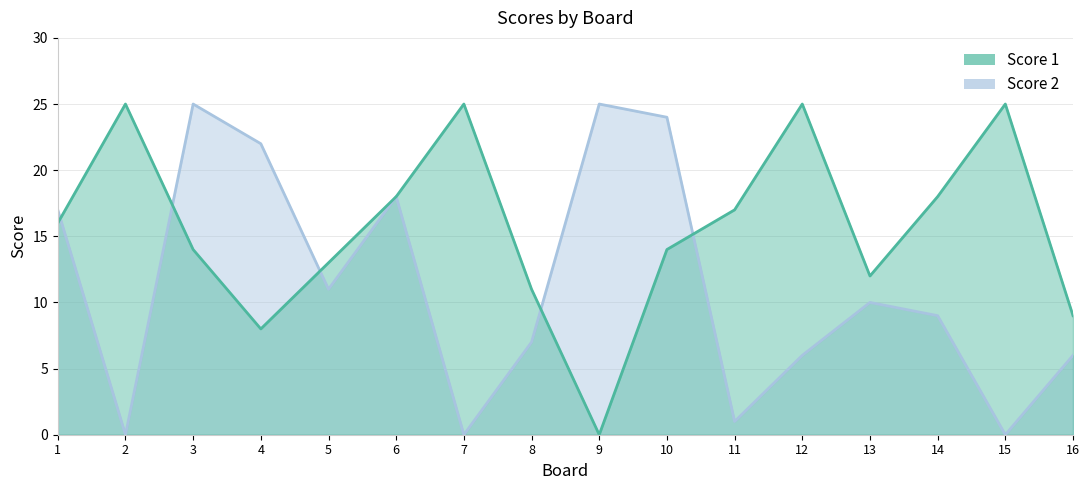

Between 4 and 8, which series saw the biggest shift?

Score 2